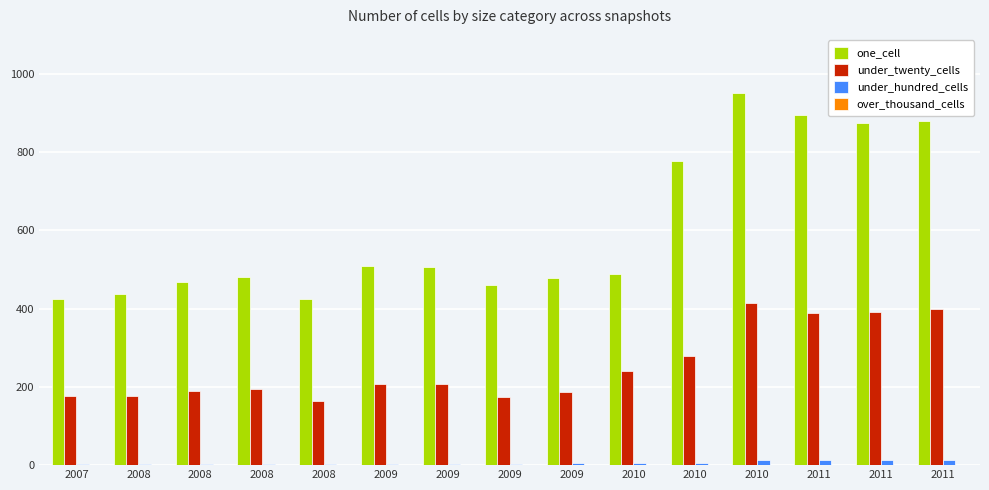

What is the difference between the highest and lowest values at 2008?

437